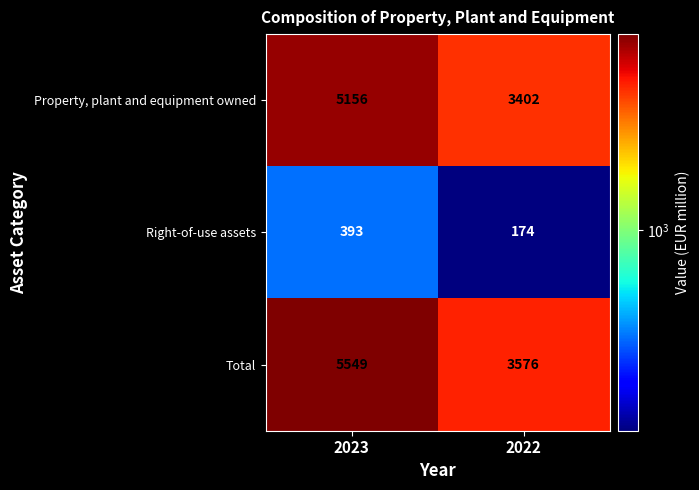

Where is Total nearest to the value 4562?

2022